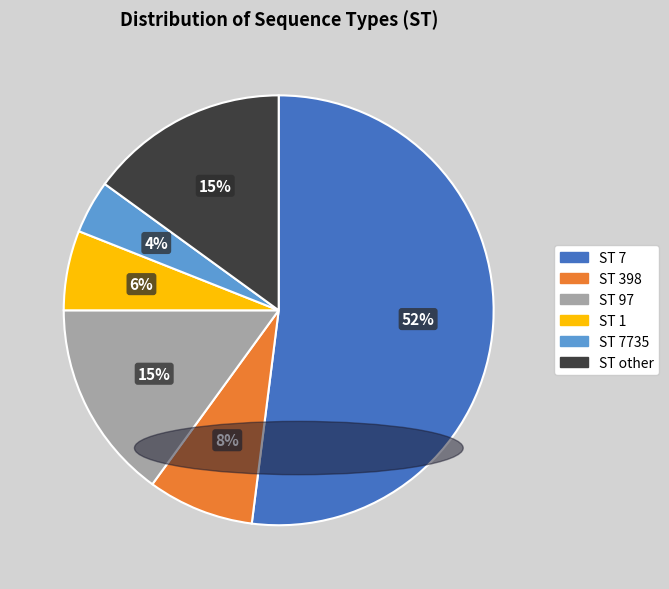

Combined, do ST 7735 and ST 398 account for over 50%?

No